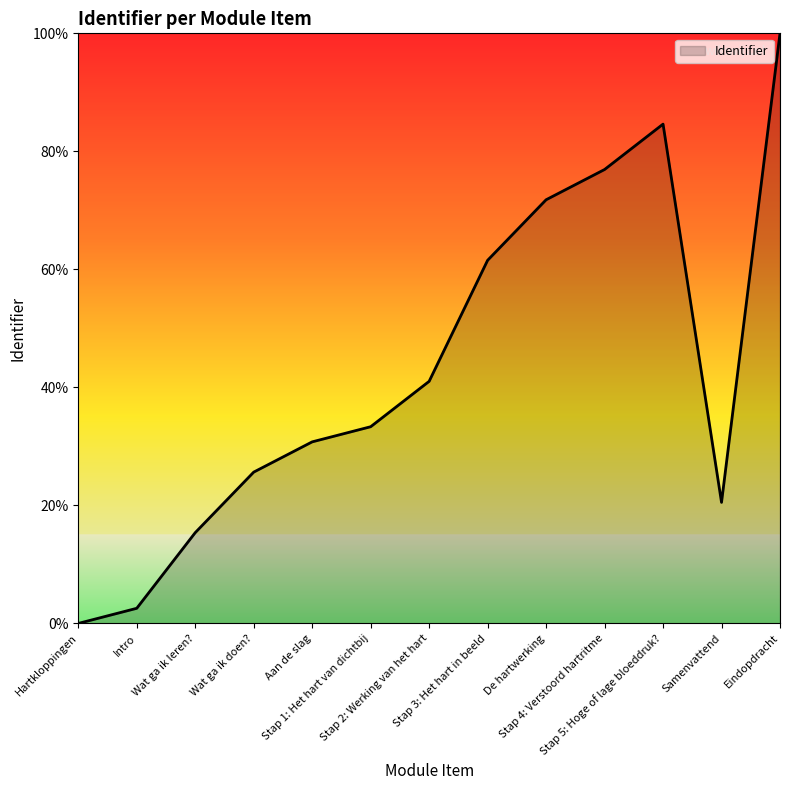

How many lines are shown in the chart?

1